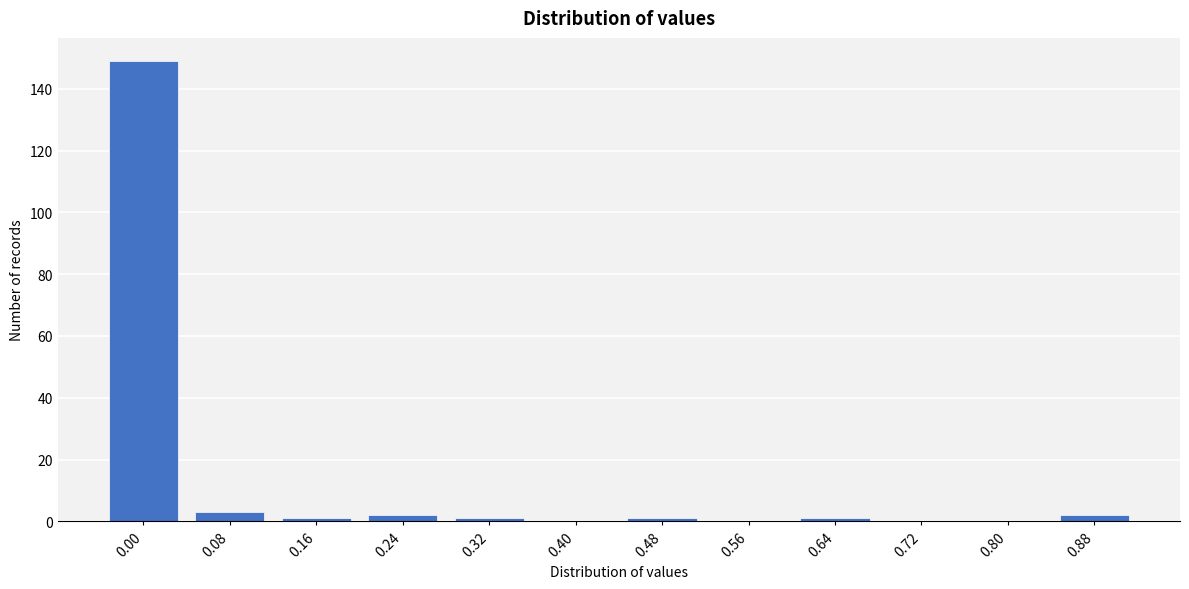

Reading right to left, extract all data points from this chart.

0.88=2	0.80=0	0.72=0	0.64=1	0.56=0	0.48=1	0.40=0	0.32=1	0.24=2	0.16=1	0.08=3	0.00=149